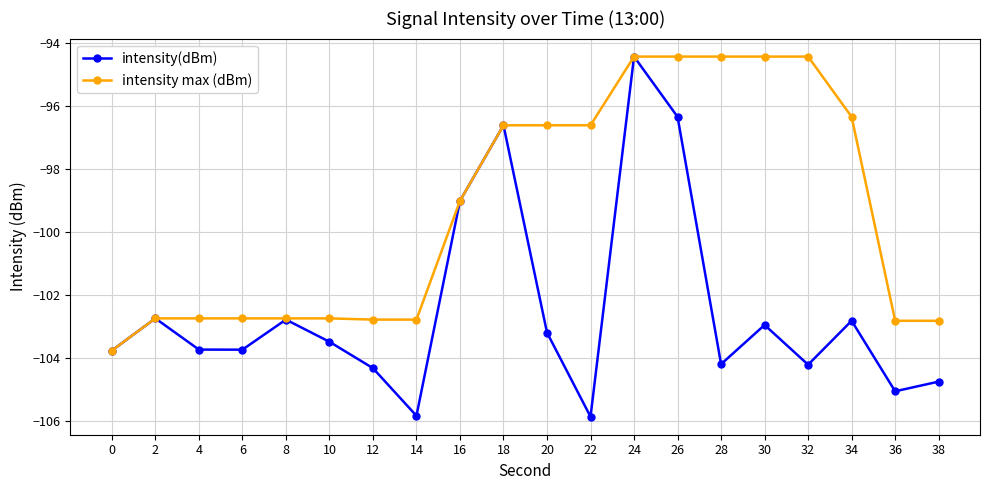

At which category is the sum across all series the highest?

24